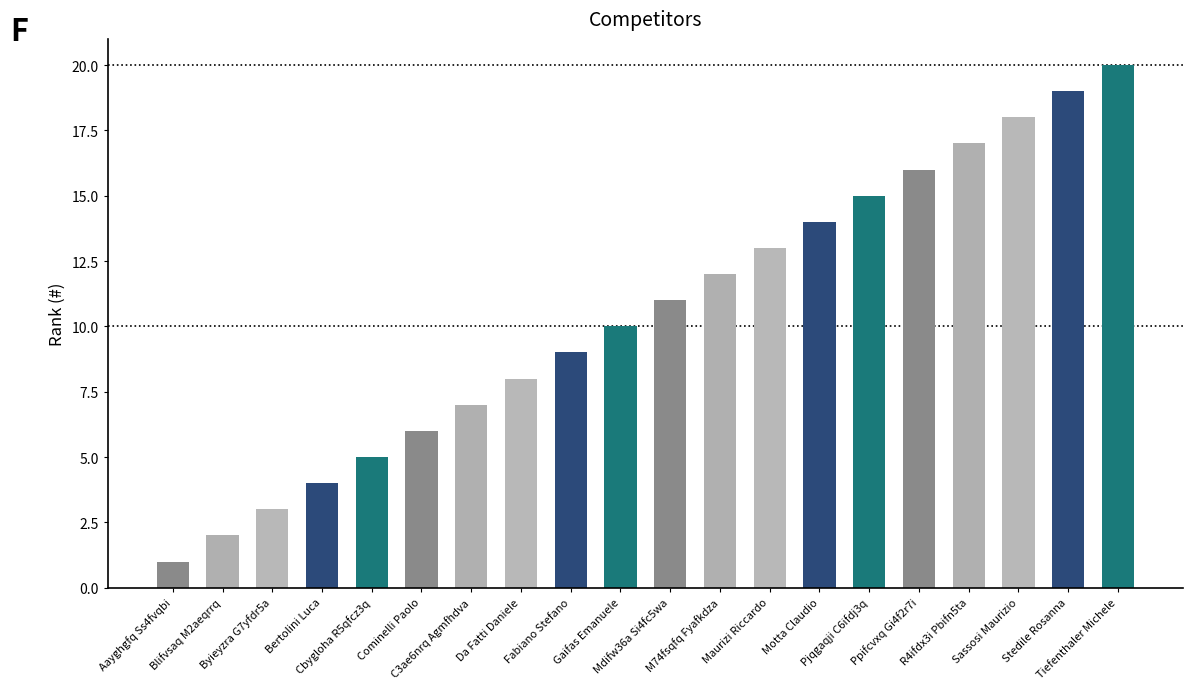

What position from the right is Cominelli Paolo?

15